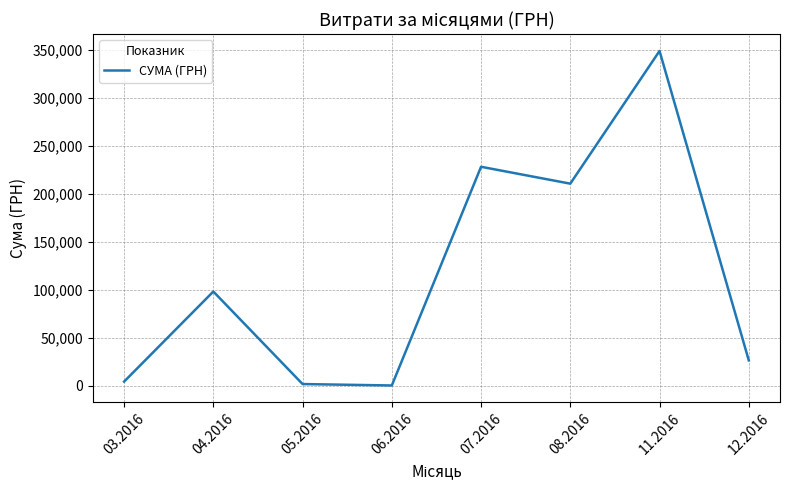

What is the difference between the second highest and second lowest values?

226511.4